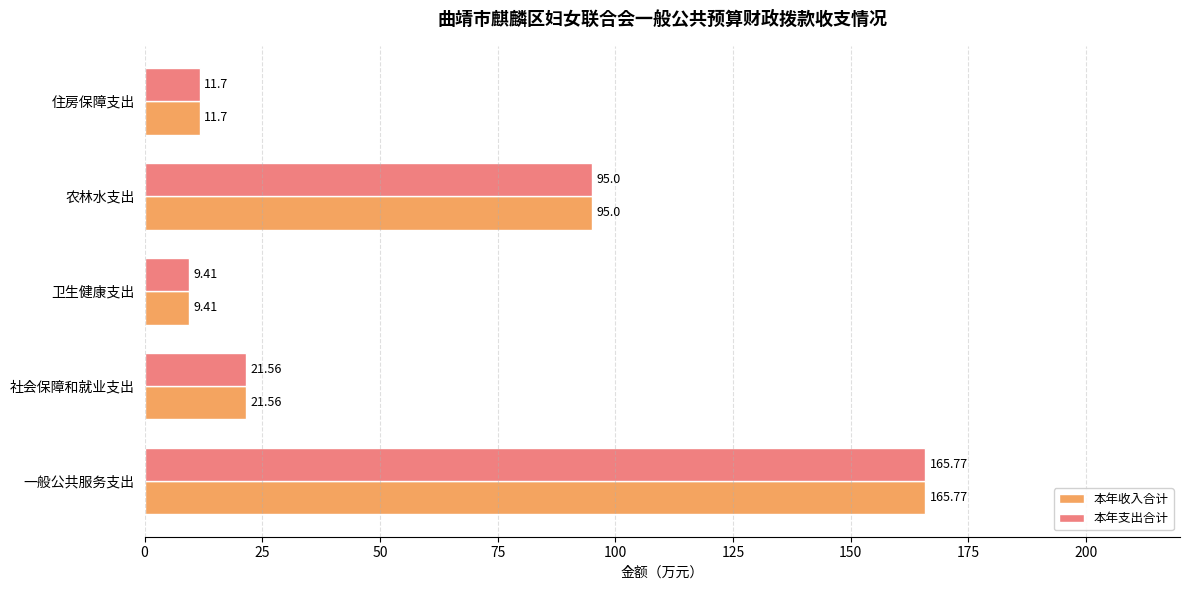

What is the total value across all series at 卫生健康支出?

18.8